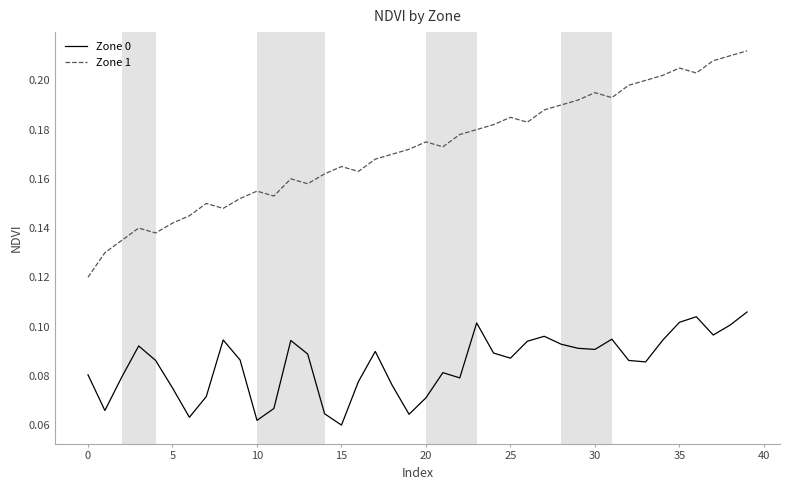

Which series has the largest total across all categories?

Zone 1